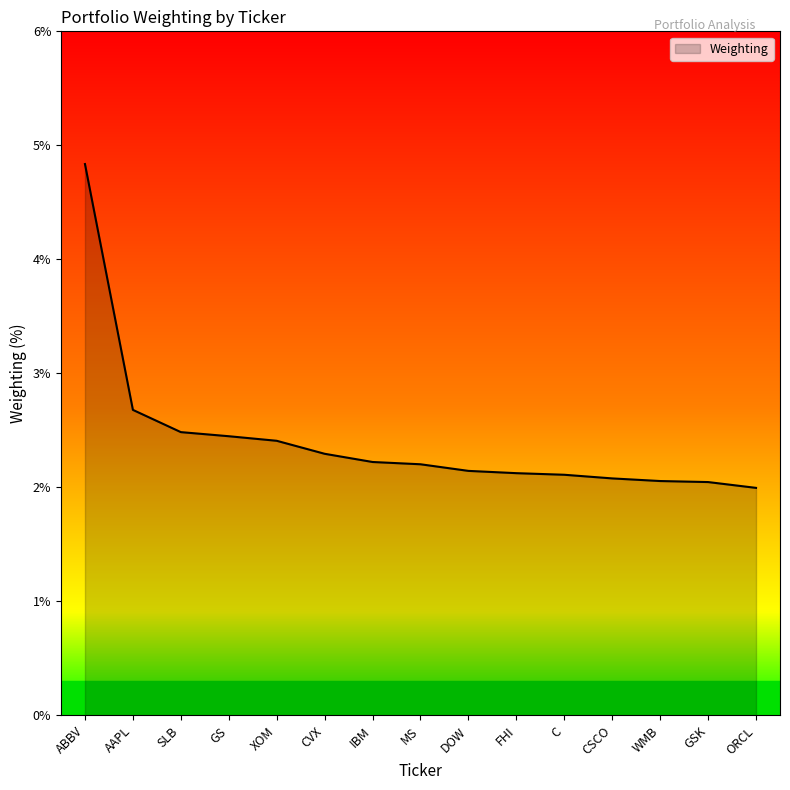

What is the greatest value displayed?

4.8